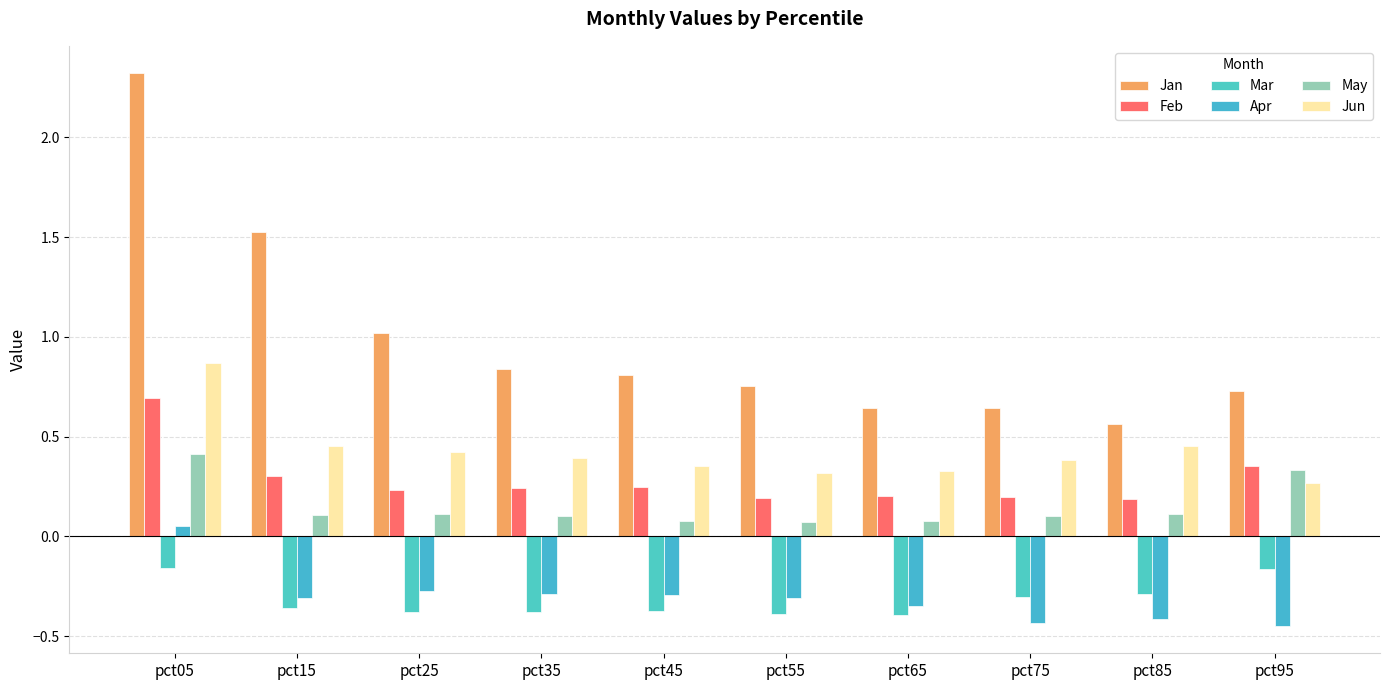

Rank the series at pct75 from lowest to highest value.

Apr, Mar, May, Feb, Jun, Jan